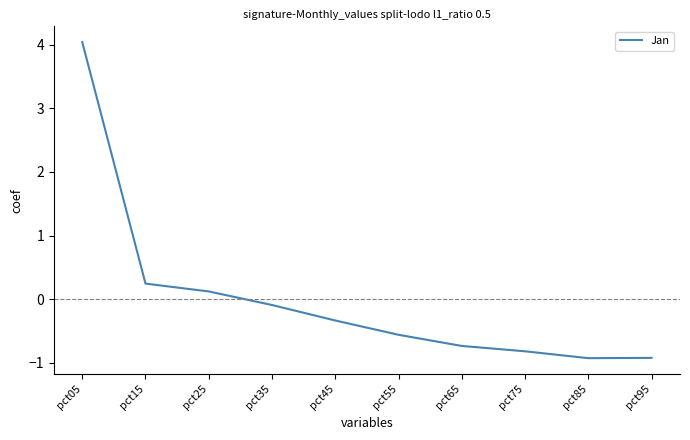

Which category has the highest value across all series?

pct05